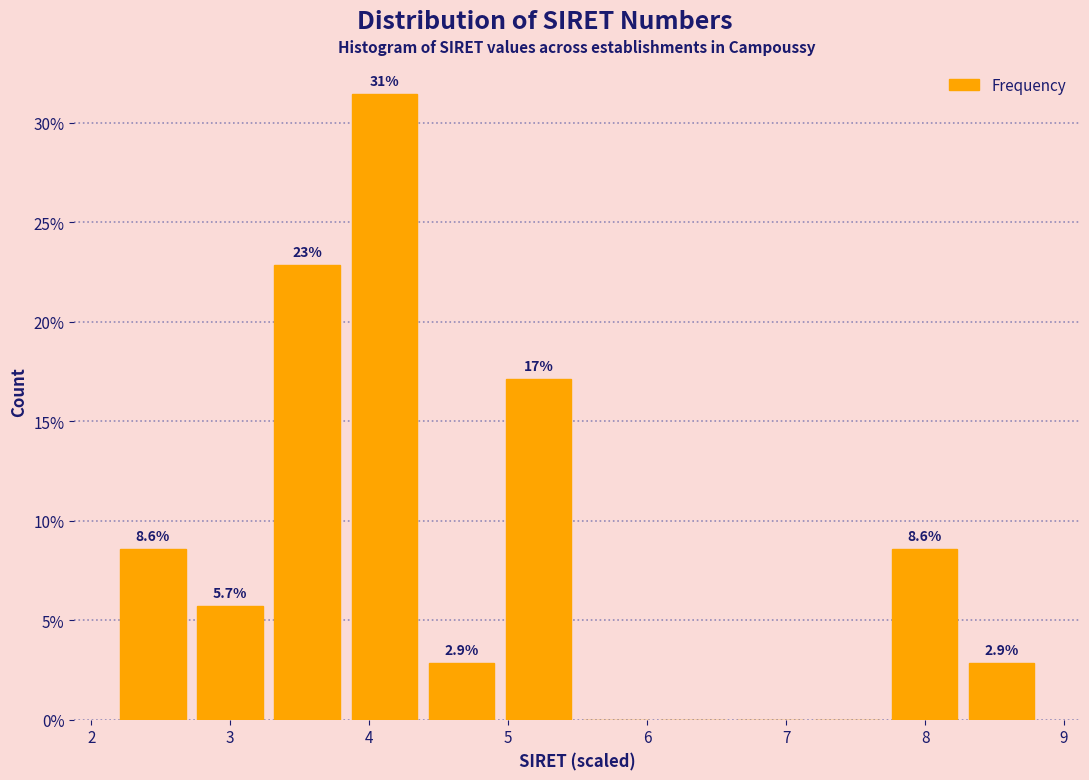

Which range on the x-axis has the tallest bar?

3.8 to 4.4